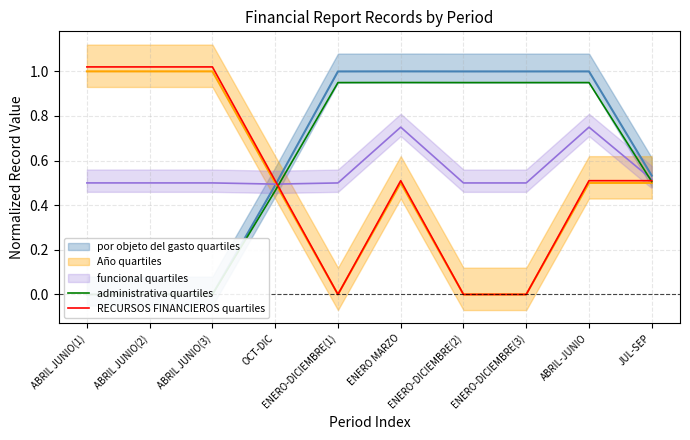

What is the difference between the highest and lowest values at ABRIL-JUNIO?

0.4